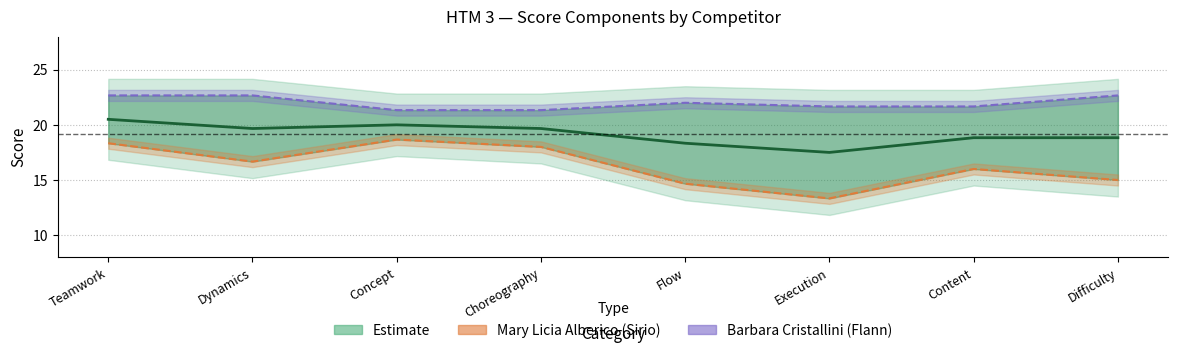

Reading right to left, transcribe all the data shown in this chart.

Mean score: 18.8	18.8	17.5	18.3	19.7	20.0	19.7	20.5
Mary Licia Alberico (Sirio): 15.0	16.0	13.3	14.7	18.0	18.7	16.7	18.3
Barbara Cristallini (Flann): 22.7	21.7	21.7	22.0	21.3	21.3	22.7	22.7